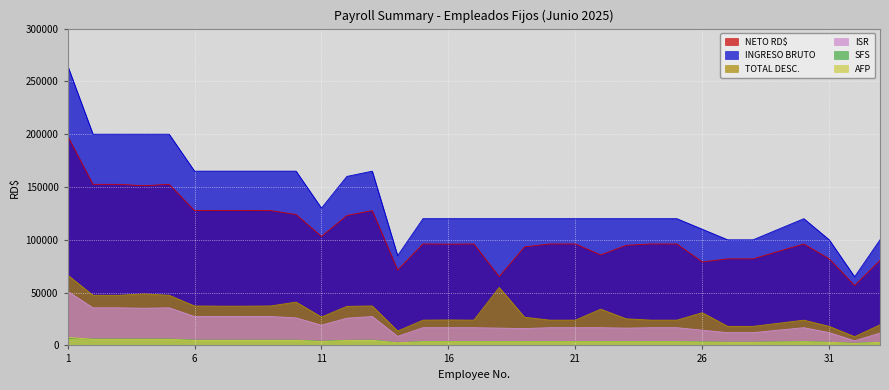

How many interior local peaks does the INGRESO BRUTO series have?

2